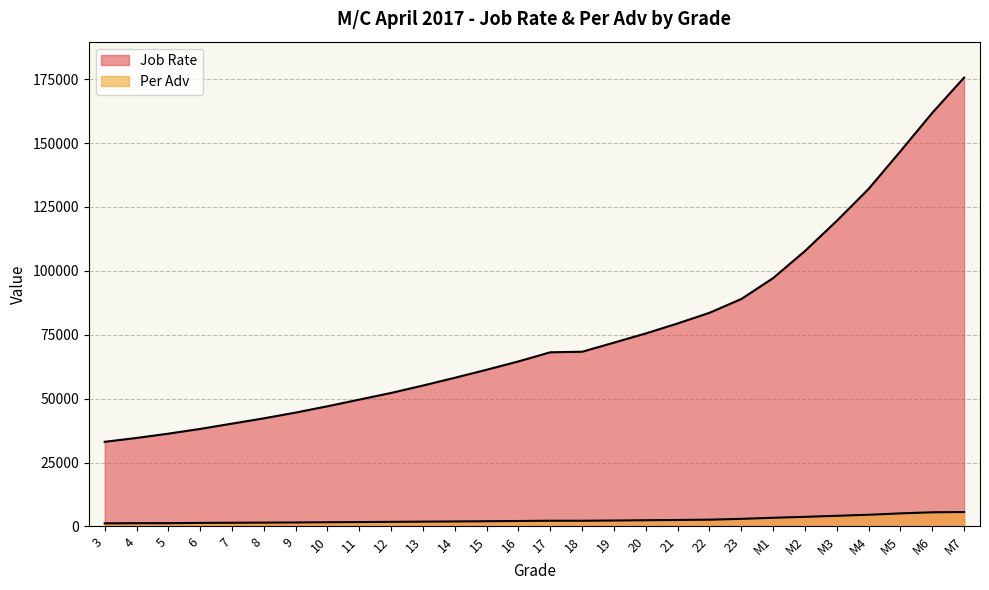

True or false: Per Adv and Job Rate cross at least once.

False